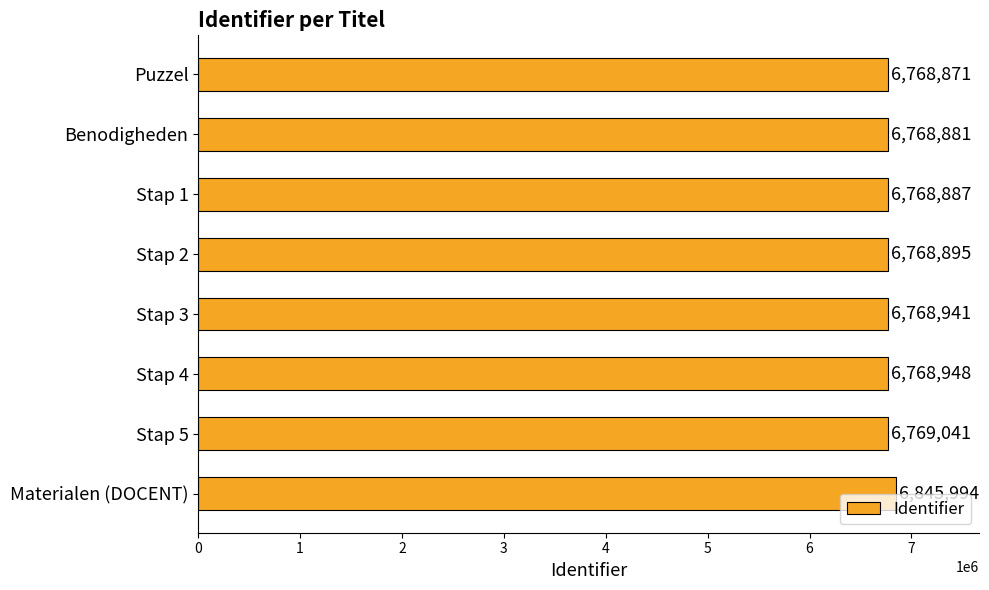

Read the value at Stap 4, to the nearest 10.

6768950